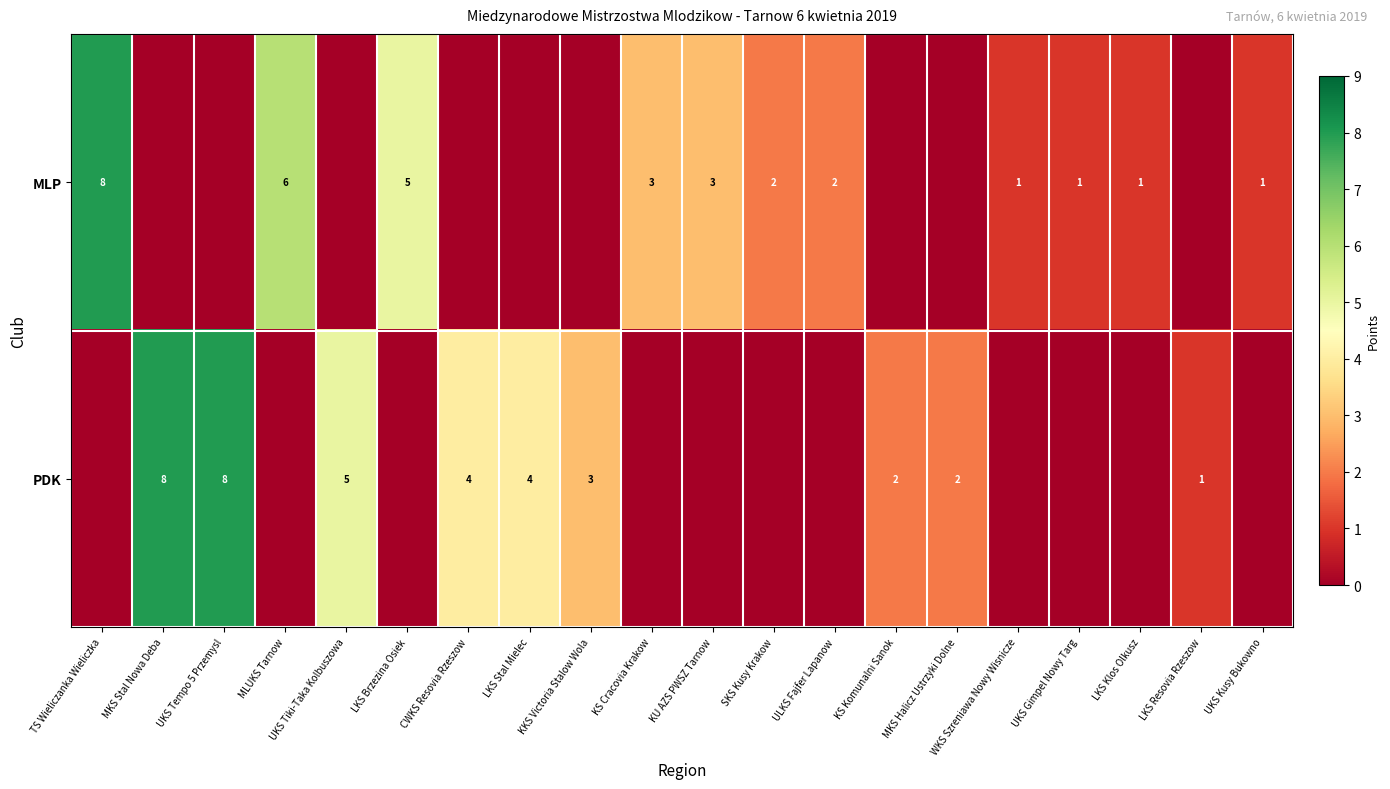

True or false: MLP has a value of 3 at KU AZS PWSZ Tarnow.

True